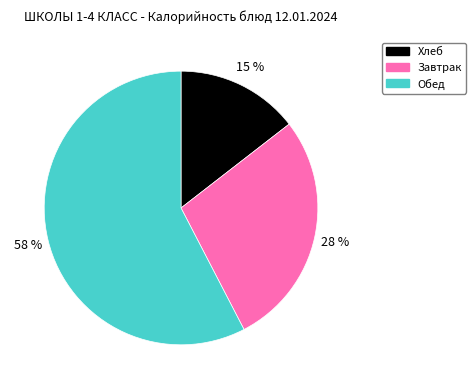

Is there any slice that represents more than half of the pie?

Yes